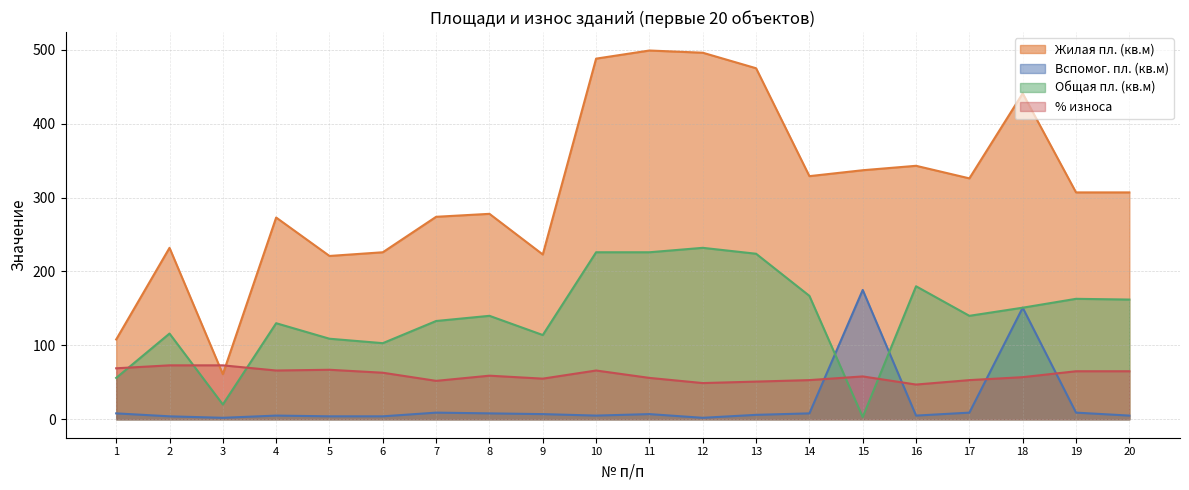

Between 2 and 13, which series saw the biggest shift?

Жилая пл. (кв.м)